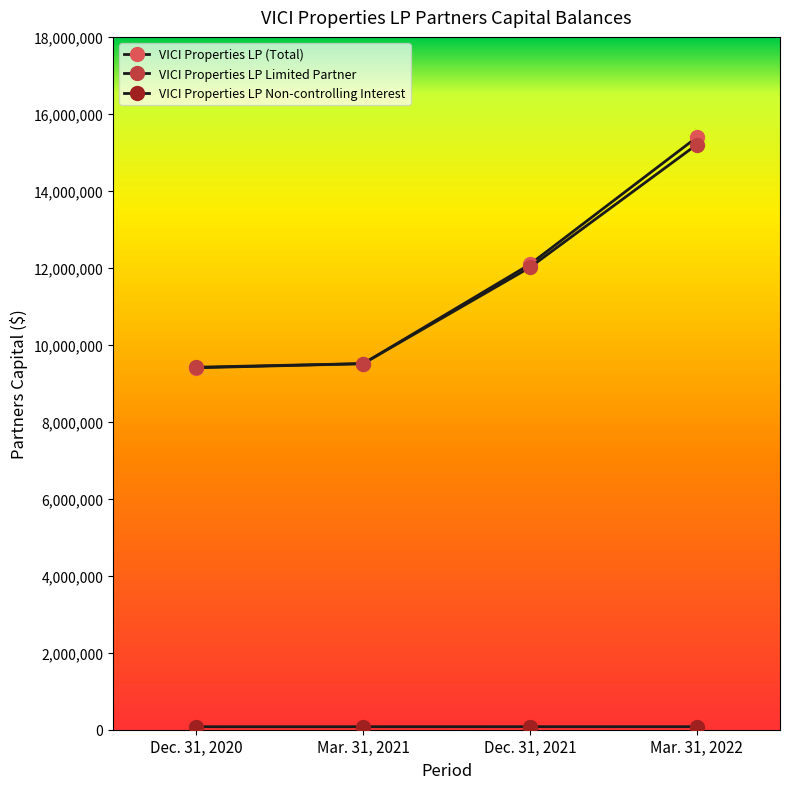

What position from the left is Dec. 31, 2021?

3